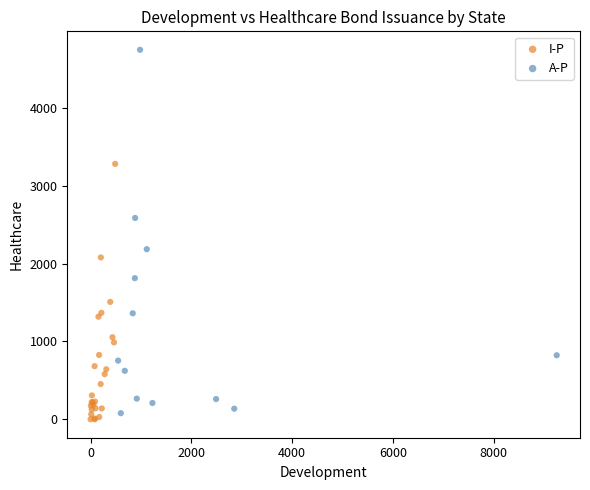

Which series reaches the maximum Y coordinate?

A-P